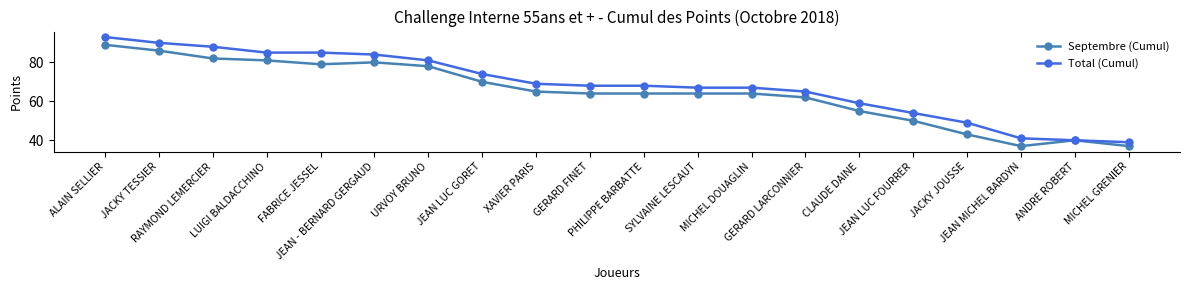

True or false: Septembre (Cumul) has a value of 41 at ALAIN SELLIER.

False